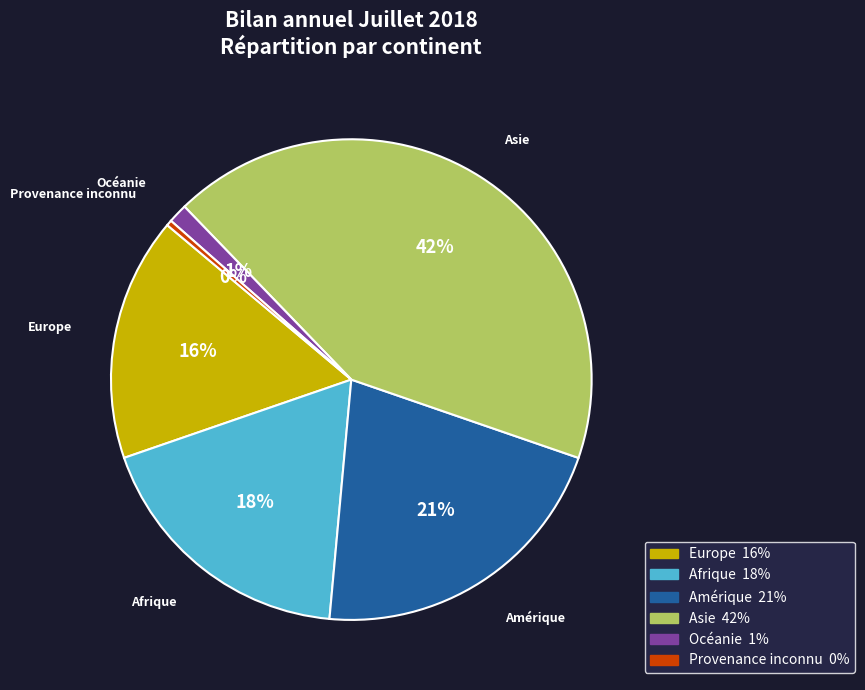

Does Asie account for over 50% of the chart?

No